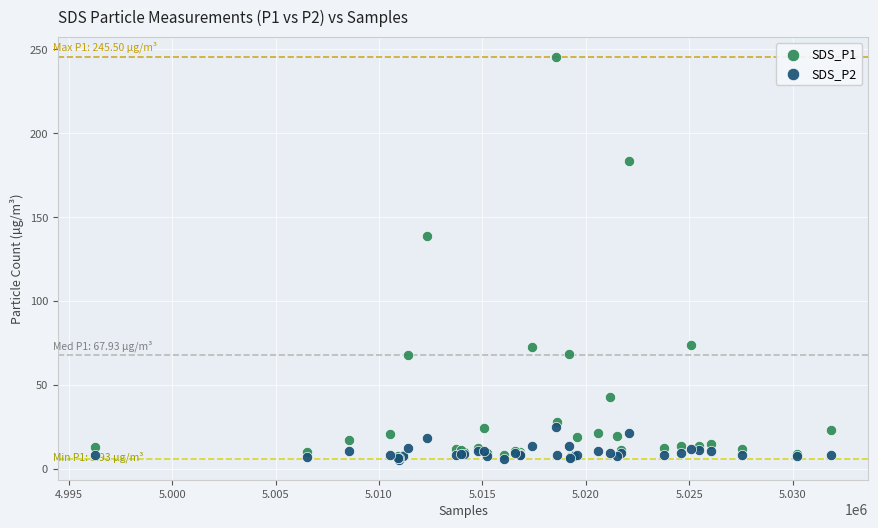

Across all series, what Y value is closest to 125?

138.5